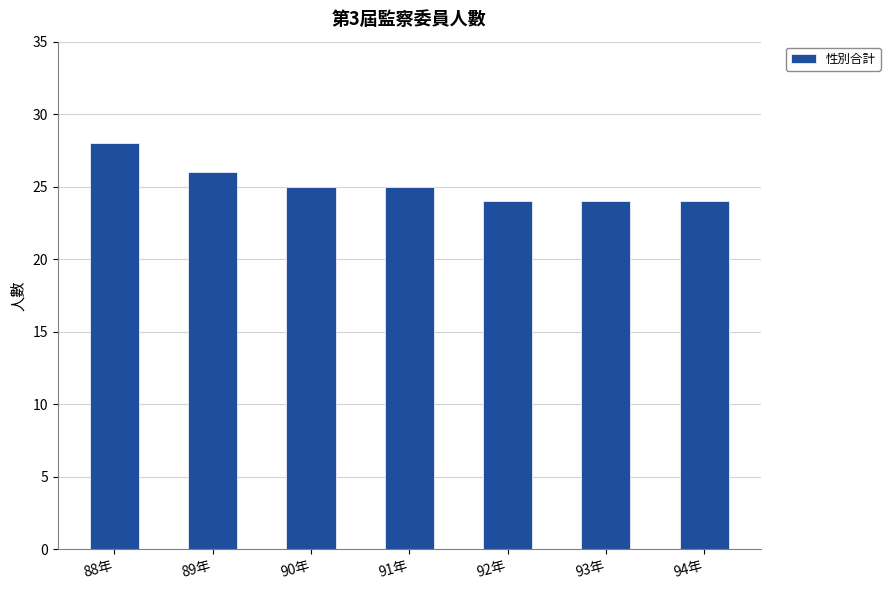

Approximately how many times larger is the value at 94年 compared to 92年?

1.0